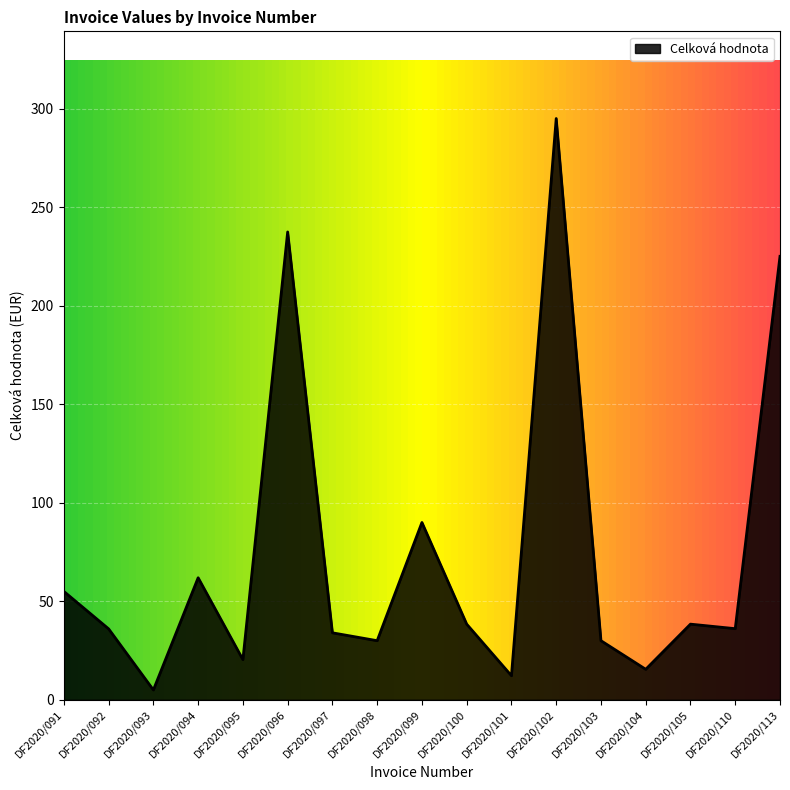

At which label is the value closest to 150?

DF2020/099